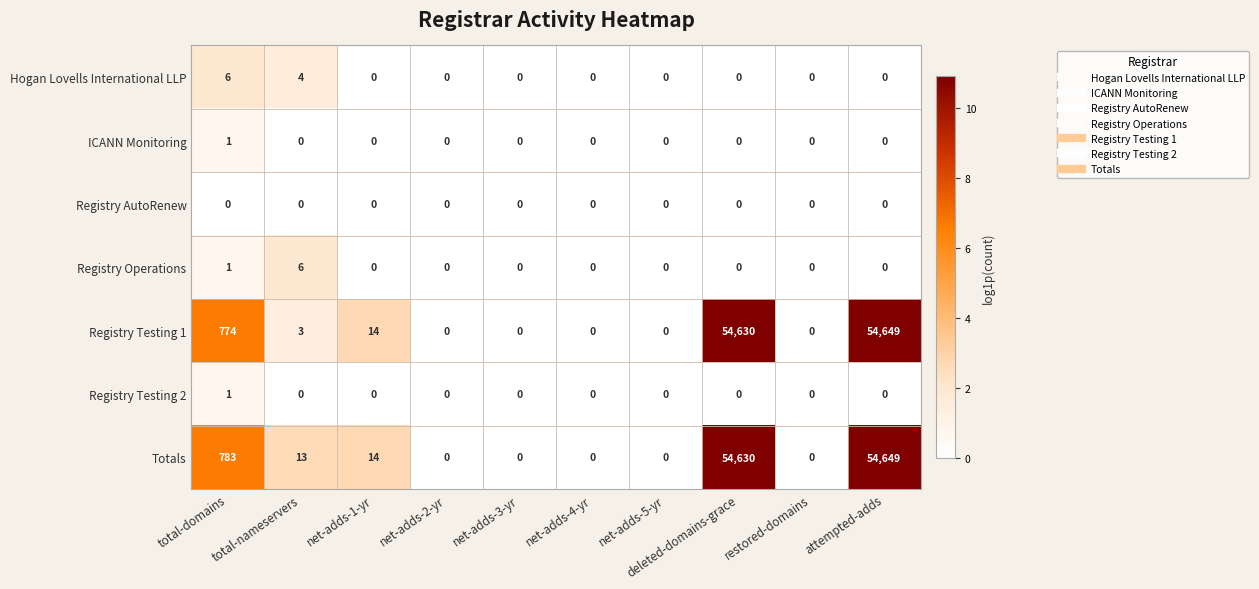

What is the sum of the Totals values at net-adds-4-yr and net-adds-1-yr?

14